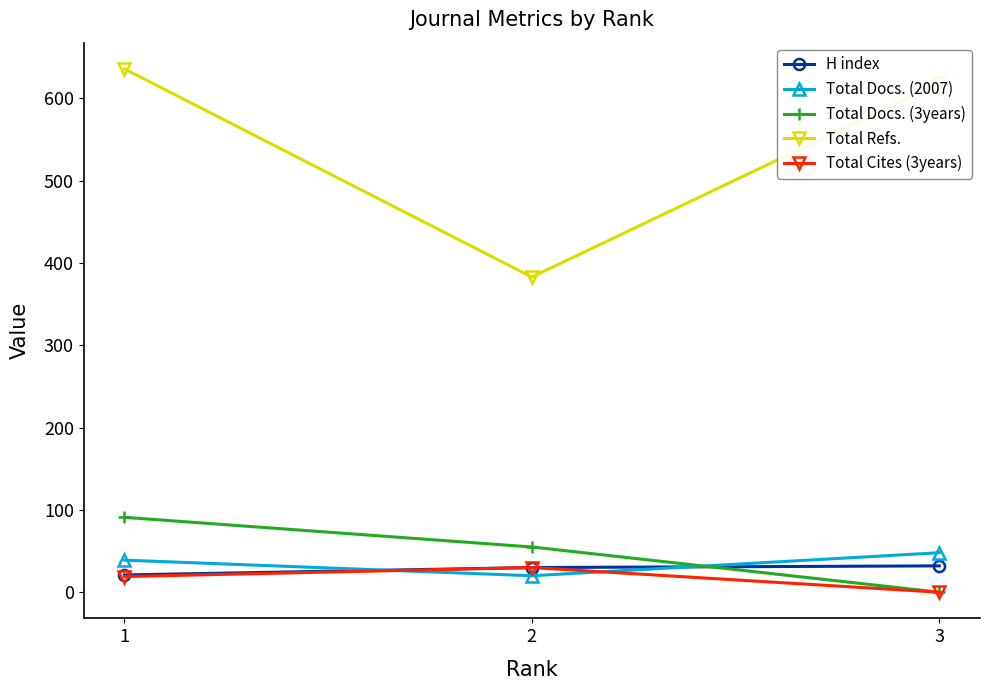

Which label corresponds to the smallest value in the chart?

3